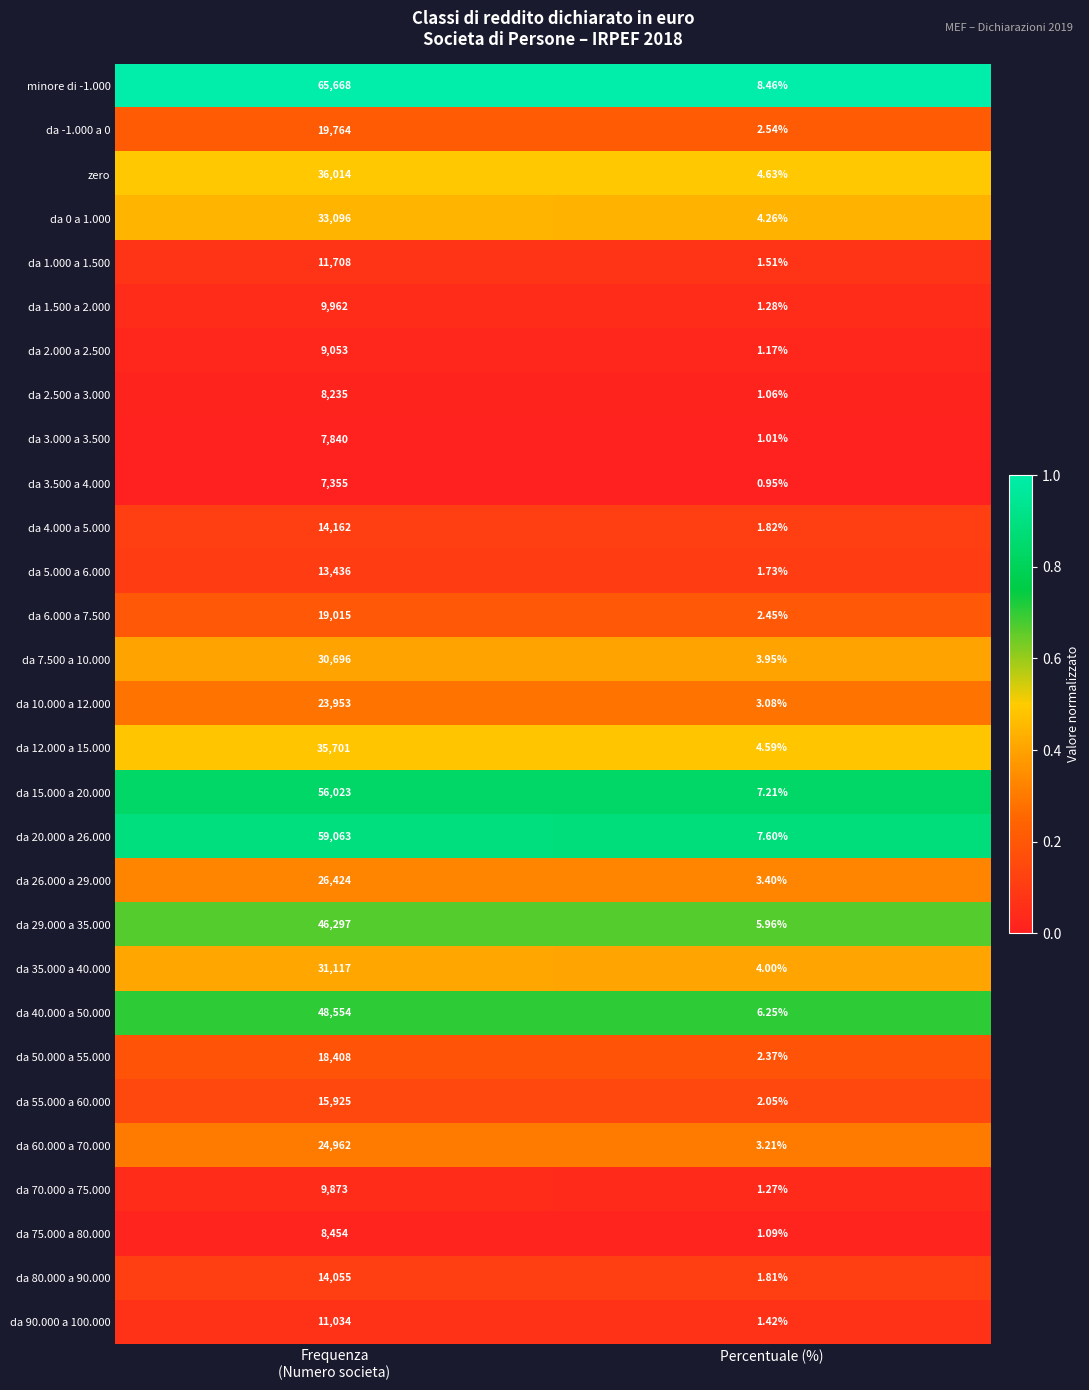

What is the total value across all series at Frequenza
(Numero societa)?

715847.0